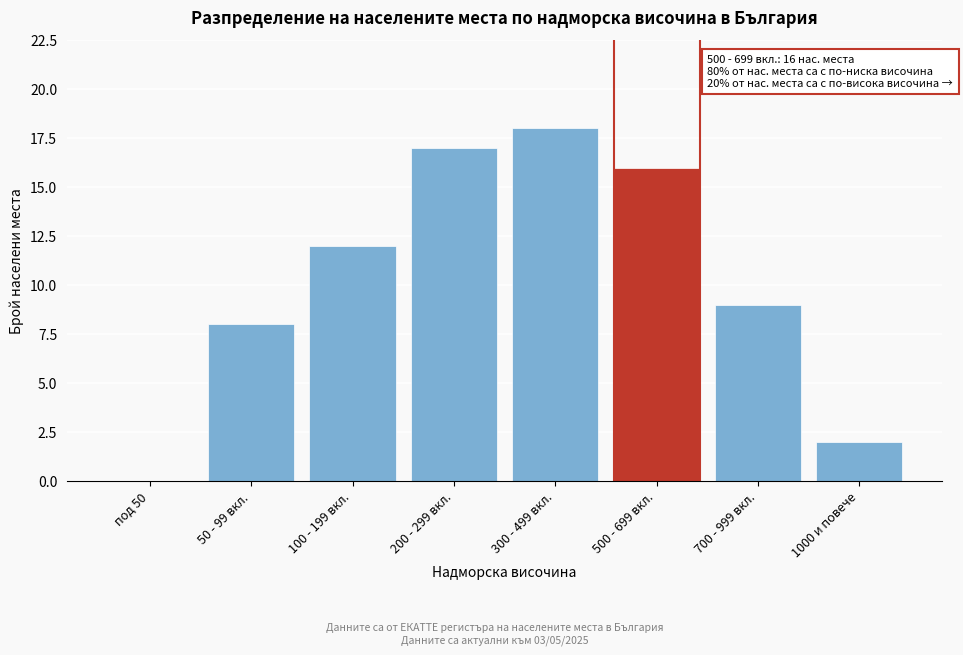

Reading left to right, list all the values displayed in this chart.

под 50=0	50 - 99 вкл.=8	100 - 199 вкл.=12	200 - 299 вкл.=17	300 - 499 вкл.=18	500 - 699 вкл.=16	700 - 999 вкл.=9	1000 и повече=2